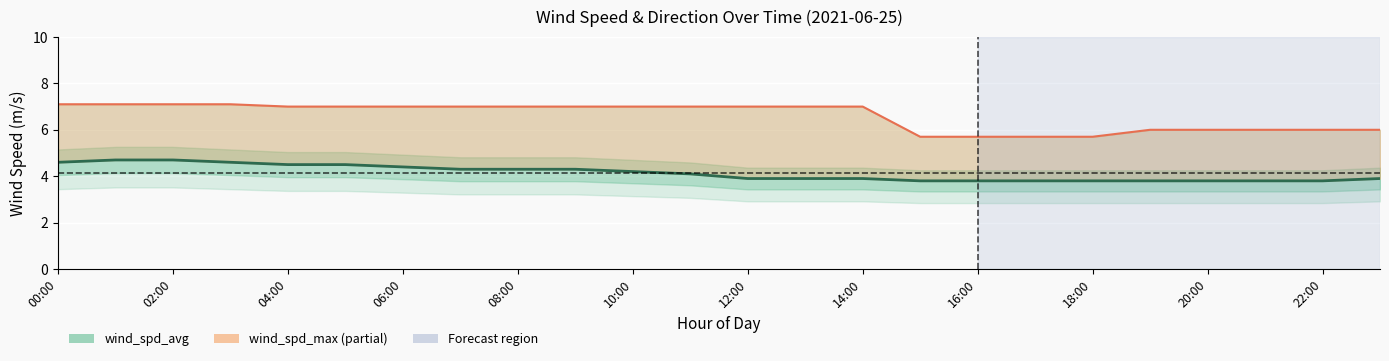

Which label corresponds to the smallest value in the chart?

15